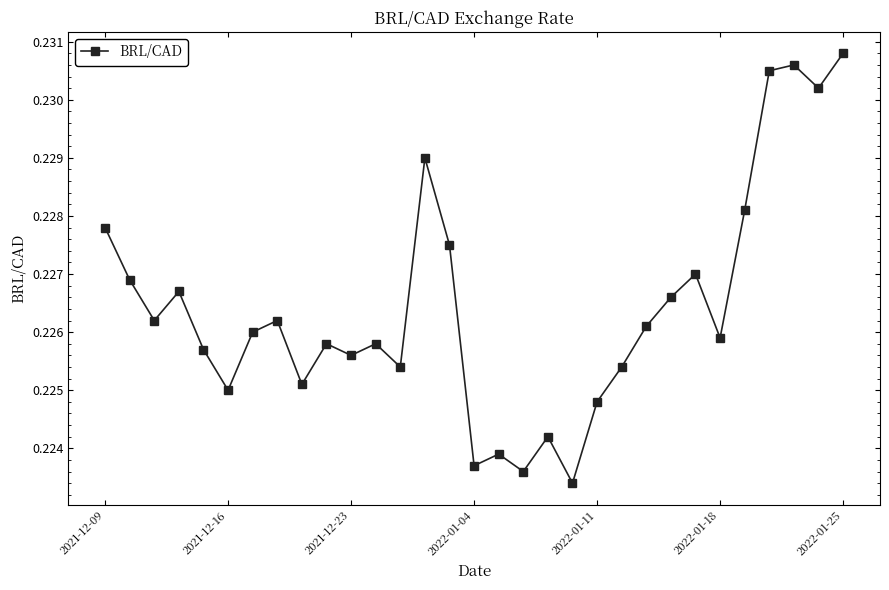

How many points are lower than both their immediate neighbors (excluding endpoints)?

10